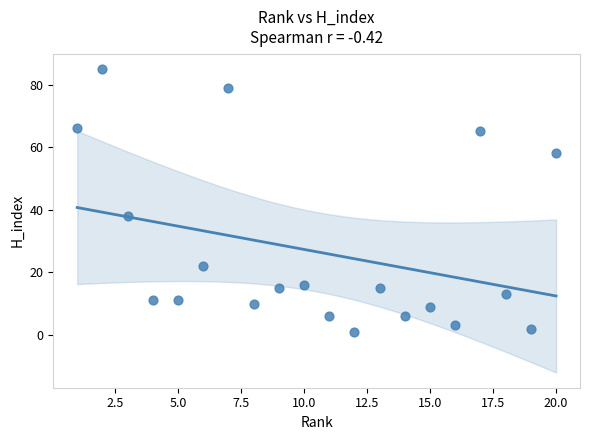

What Y value in the scatter plot is closest to 43?

38